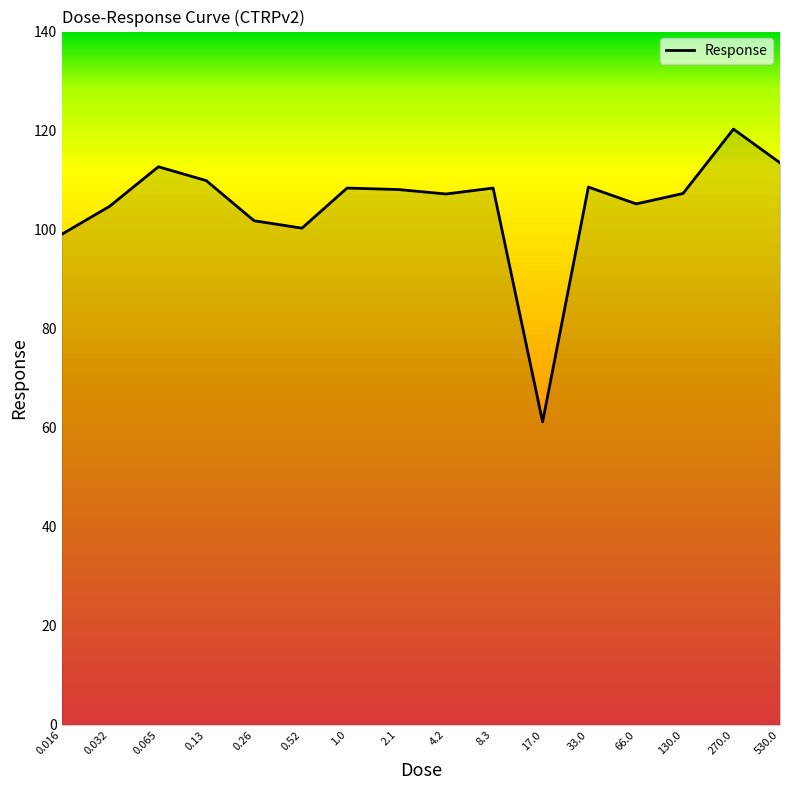

What is the maximum value shown in the chart?

120.3